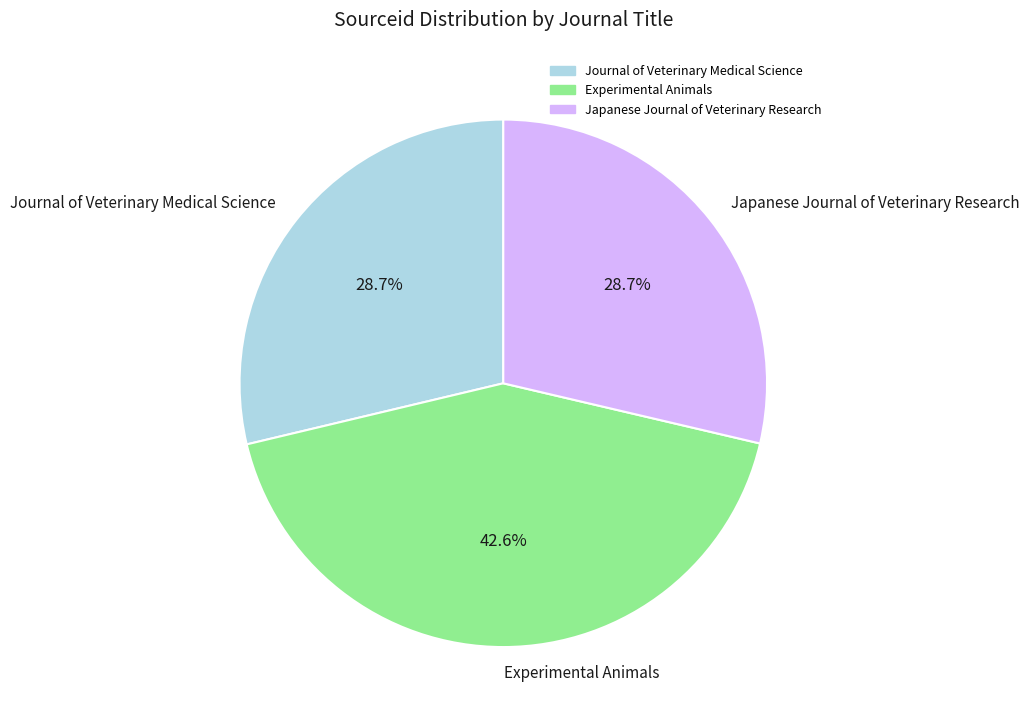

The Japanese Journal of Veterinary Research slice represents 22% of the pie. True or false?

False